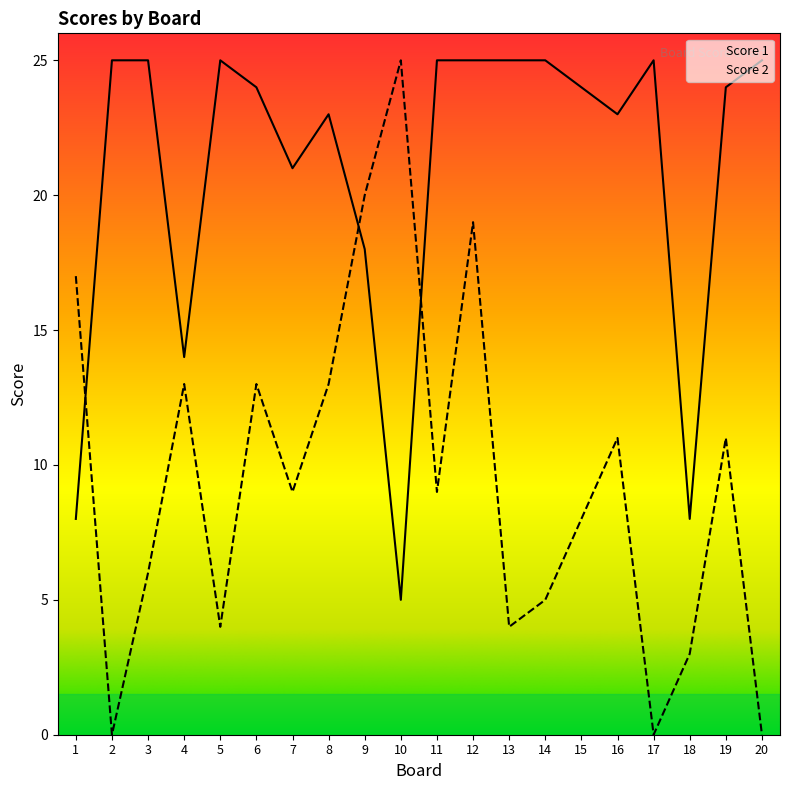

Is it true that Score 2 equals 3 at 11?

False